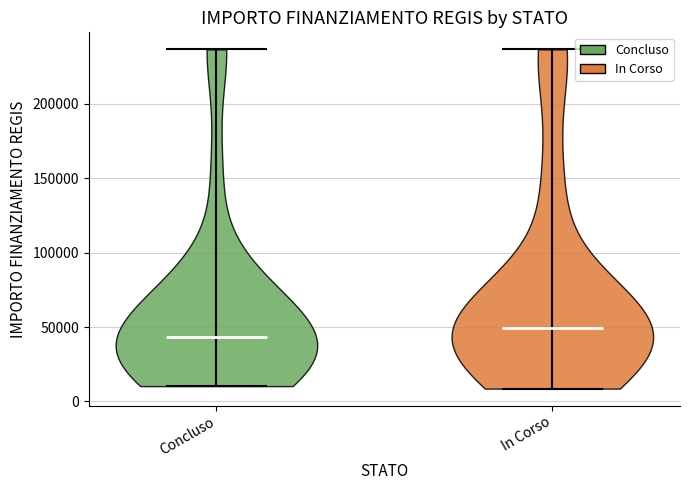

Reading left to right, read every violin against the y-axis: where its median line is, and the lowest and highest points it reaches. The values are not printed on the chart, so give them approximately, as read against the axis.

Concluso: median line 45000, lowest point 10000, highest point 235000
In Corso: median line 50000, lowest point 10000, highest point 235000